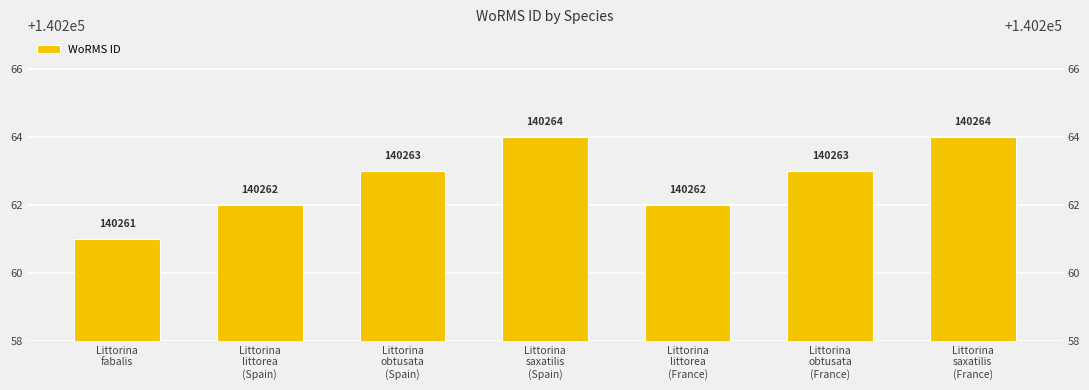

What is the label of the 6th bar from the left?

Littorina
obtusata
(France)